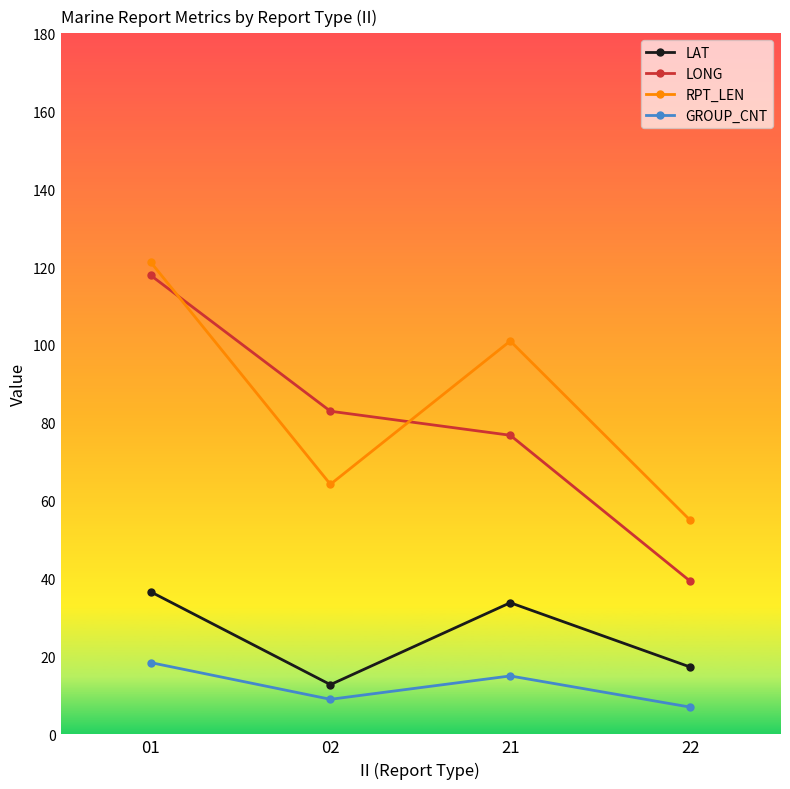

Reading right to left, transcribe all the data shown in this chart.

LAT: 17.3	33.8	12.8	36.6
LONG: 39.4	76.8	83.0	117.9
RPT_LEN: 55.0	101.0	64.2	121.3
GROUP_CNT: 7.0	15.0	9.0	18.4